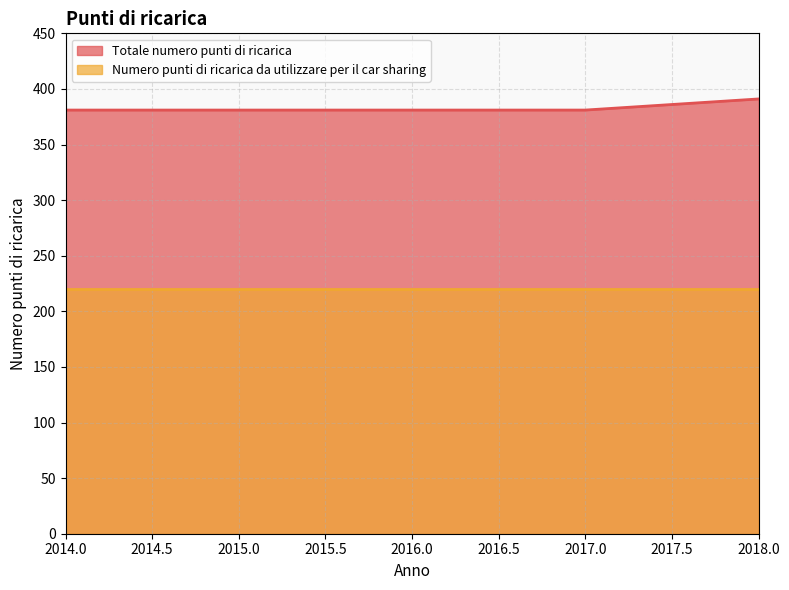

Is it true that the value at 2015 is 238?

False